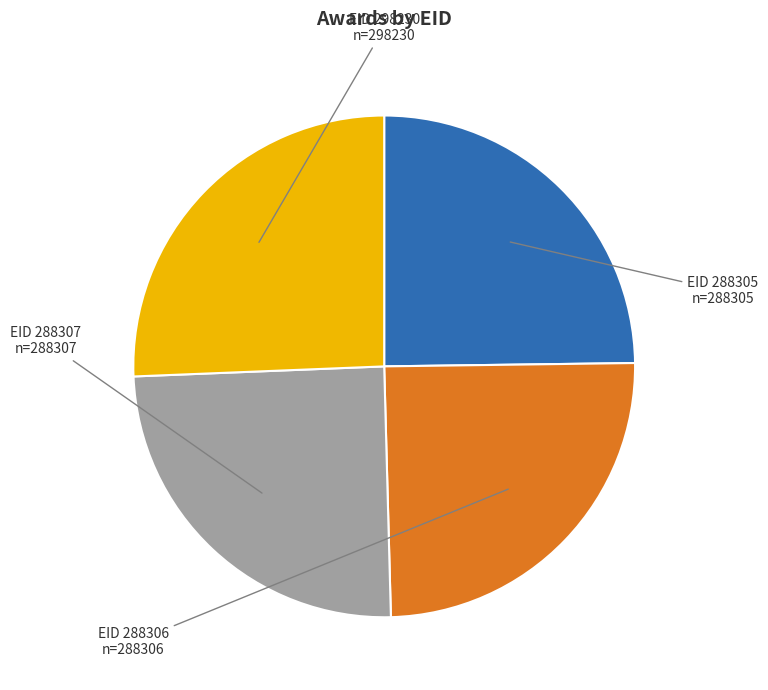

Is there any slice that represents more than half of the pie?

No